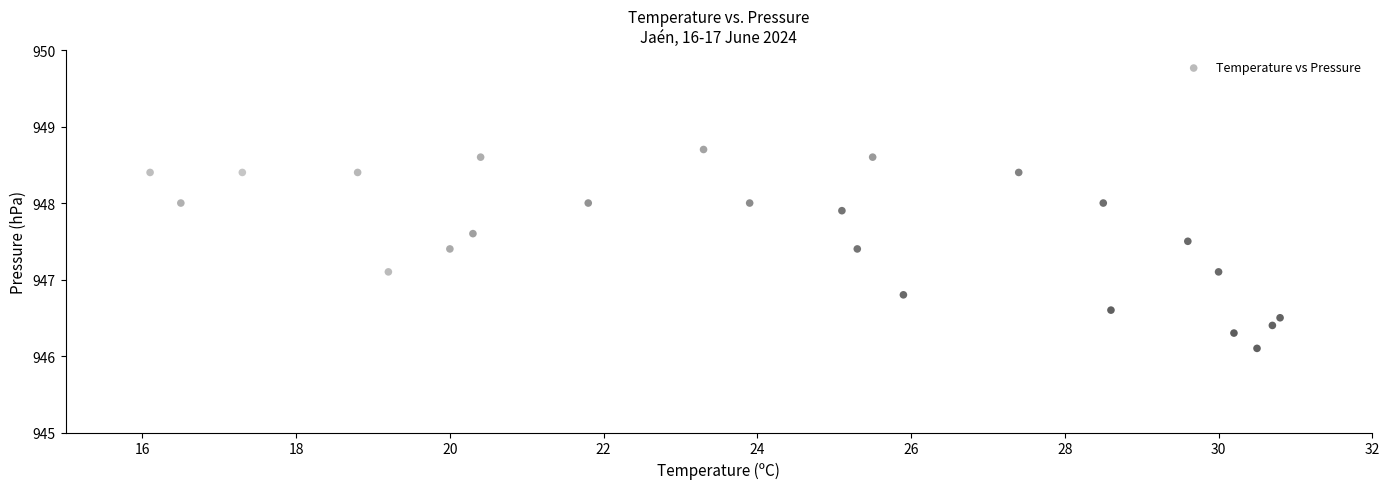

What is the range of X values (max minus min)?

14.7